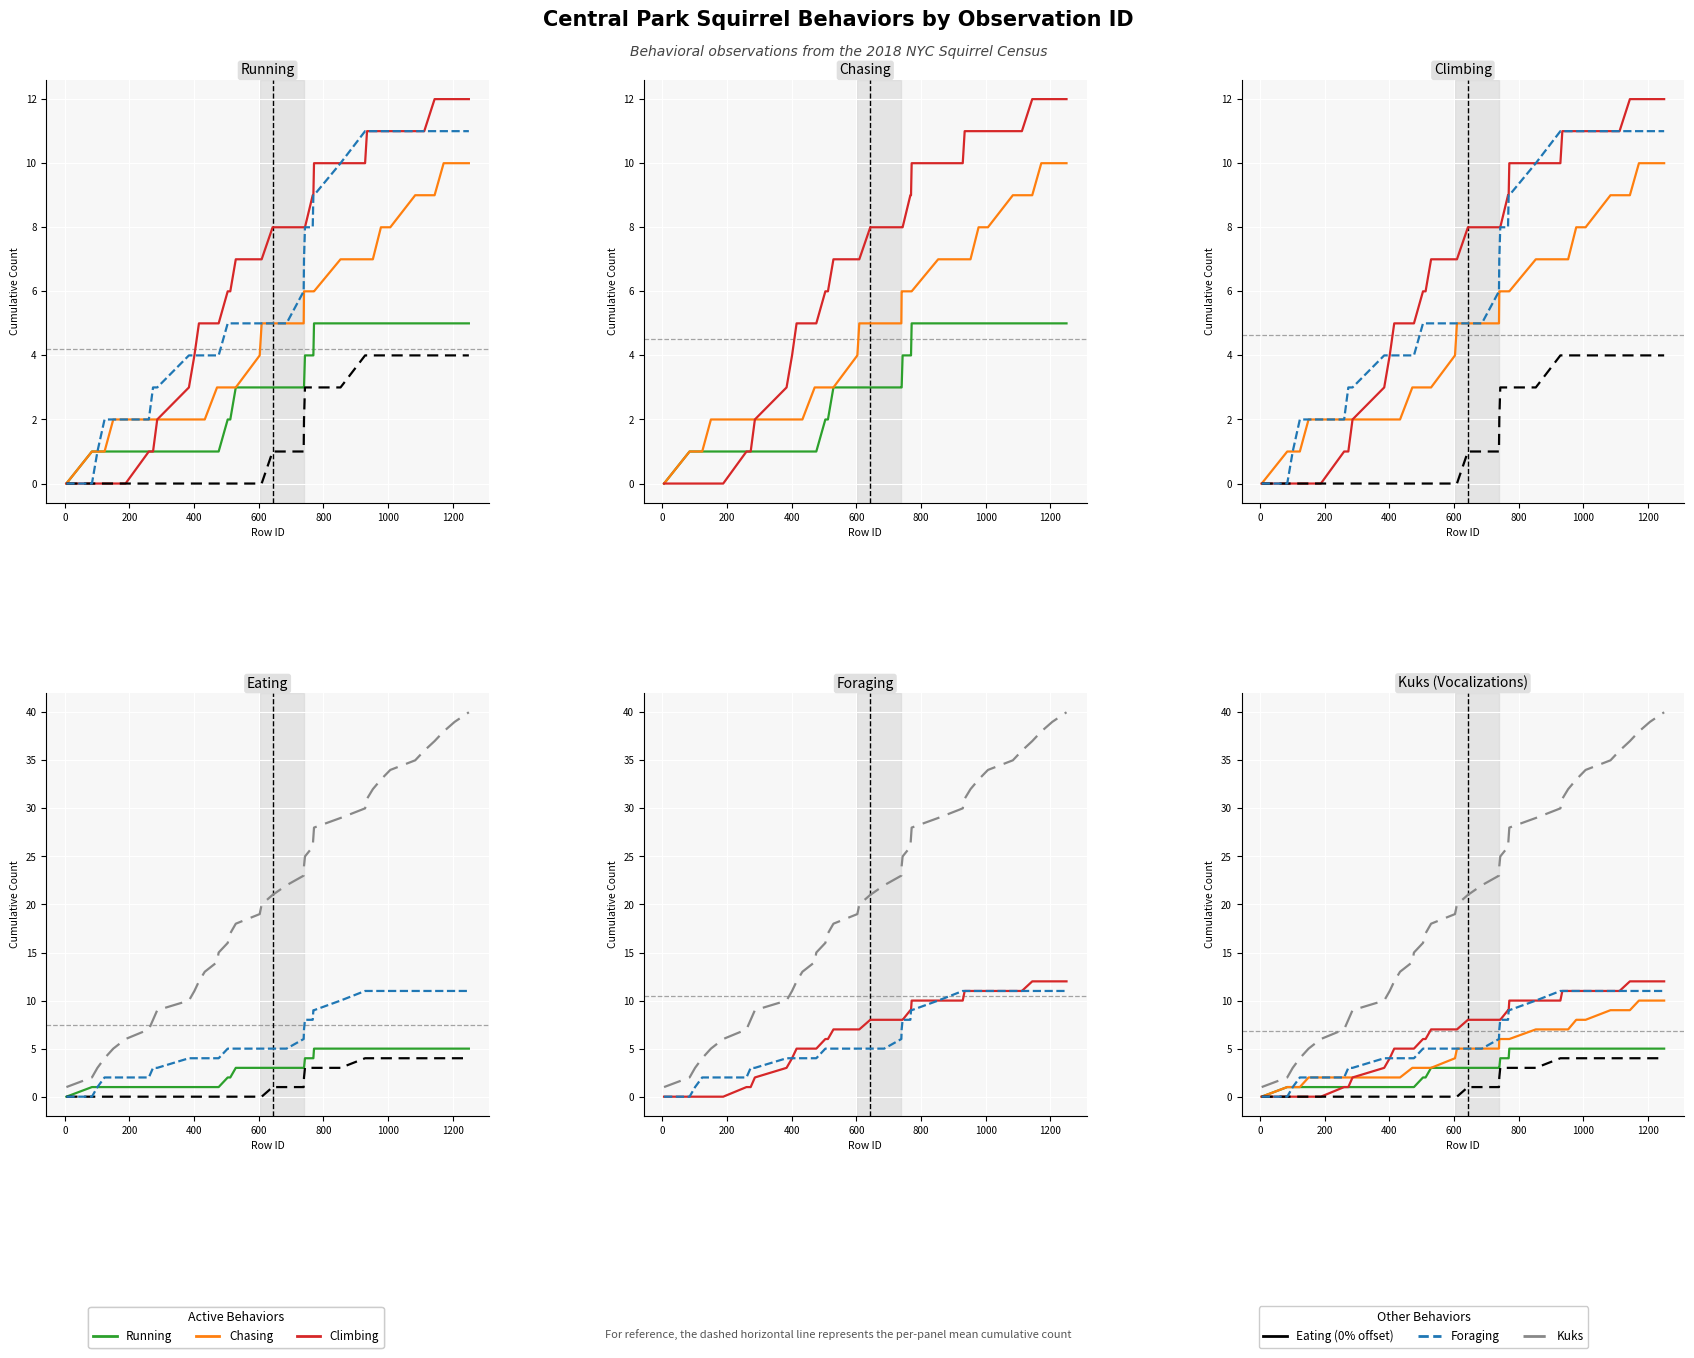

Which series has the largest total across all categories?

Kuks